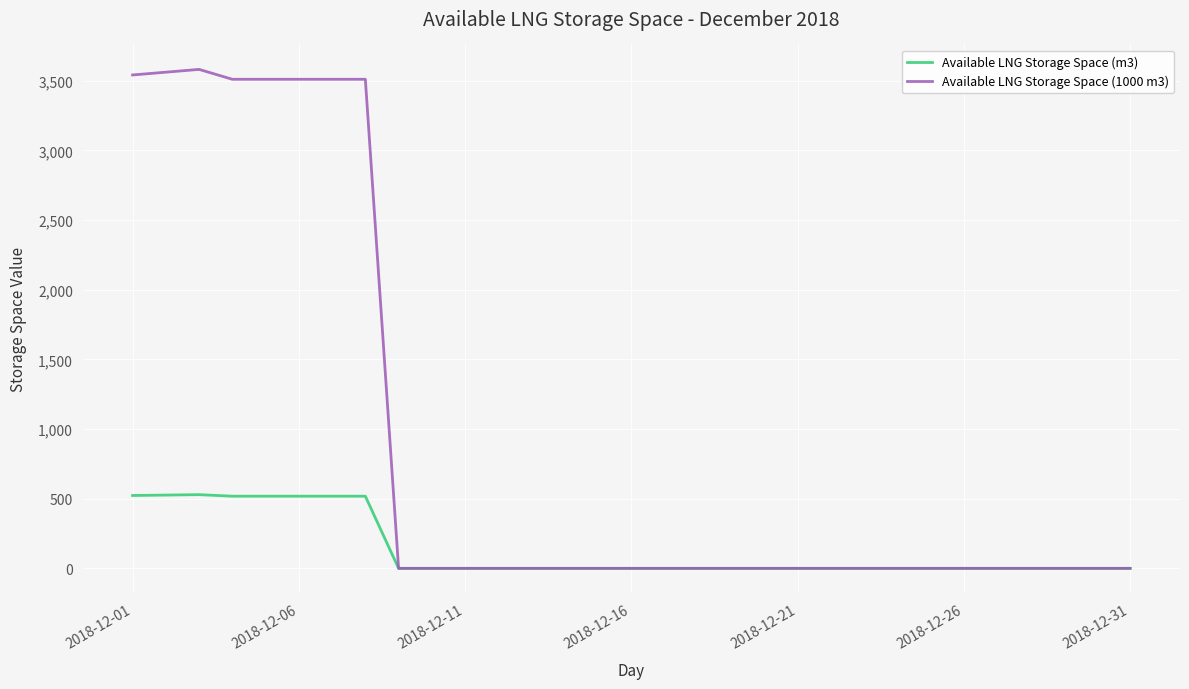

Rank the series by their average value, from lowest to highest.

Available LNG Storage Space (m3), Available LNG Storage Space (1000 m3)